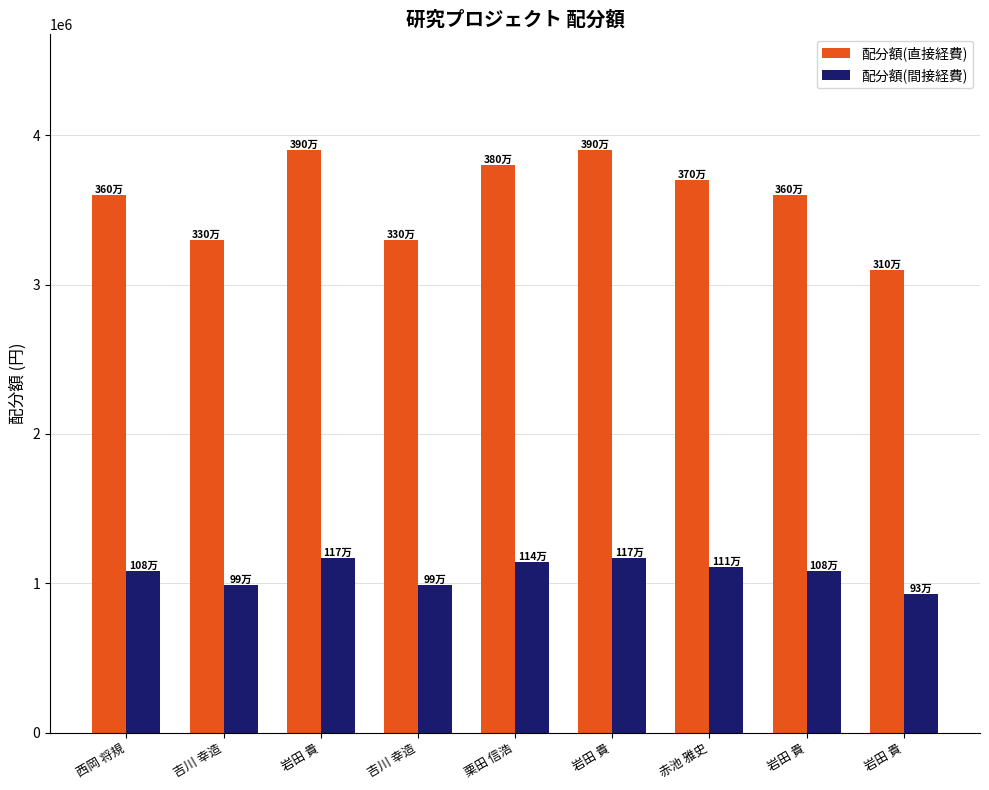

Which series has the largest range (max minus min)?

配分額(直接経費)